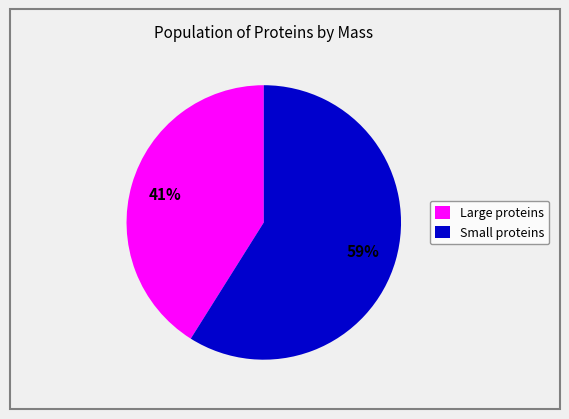

What percentage is the Large proteins slice, to the nearest percent?

41%